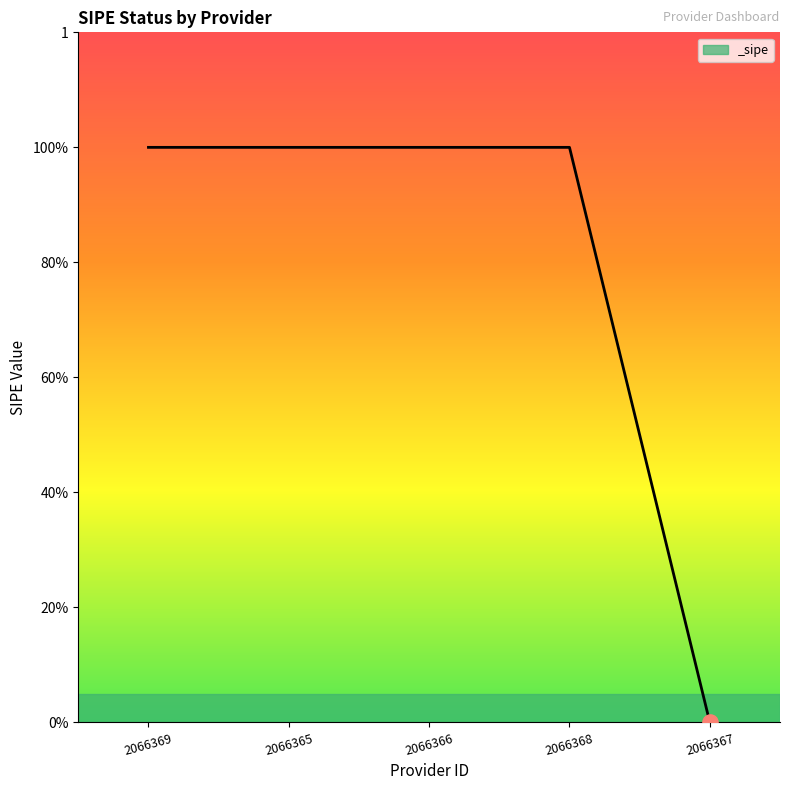

Approximately how many times larger is the value at 2066369 compared to 2066368?

1.0